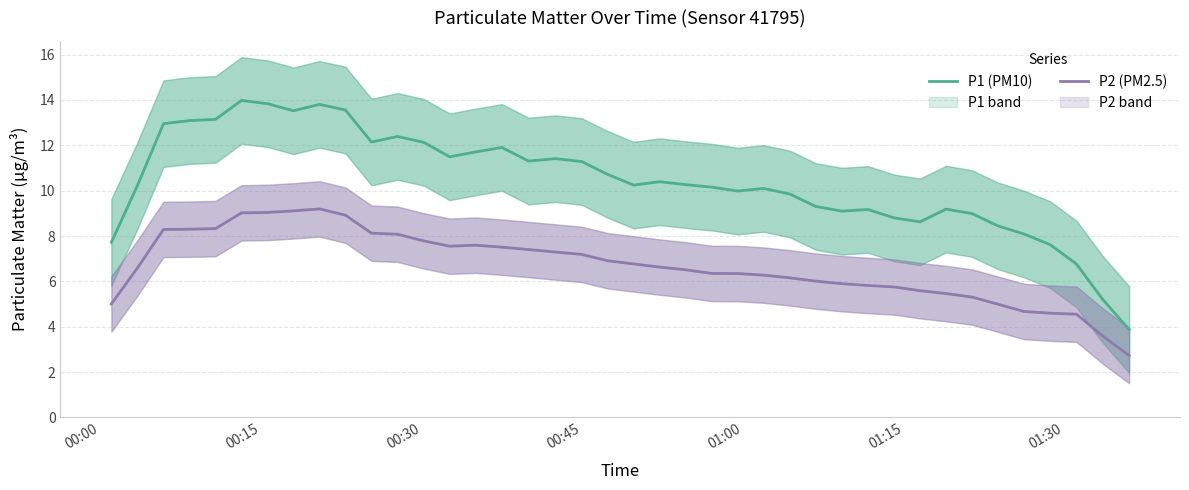

In P1 (PM10), how many points are lower than both neighbors (excluding endpoints)?

8